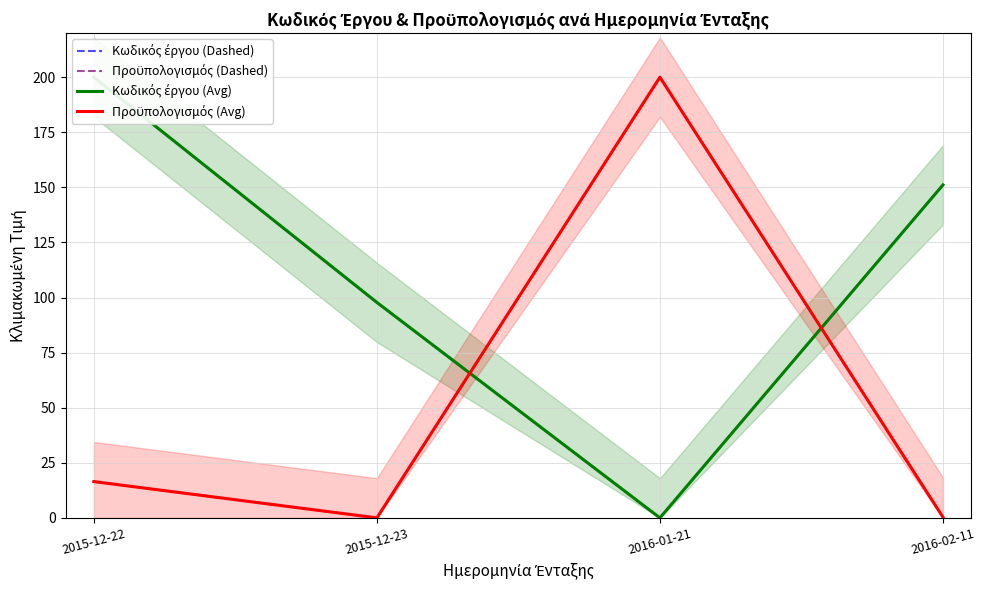

Which category has the highest value in the Κωδικός έργου (Avg) series?

2015-12-22